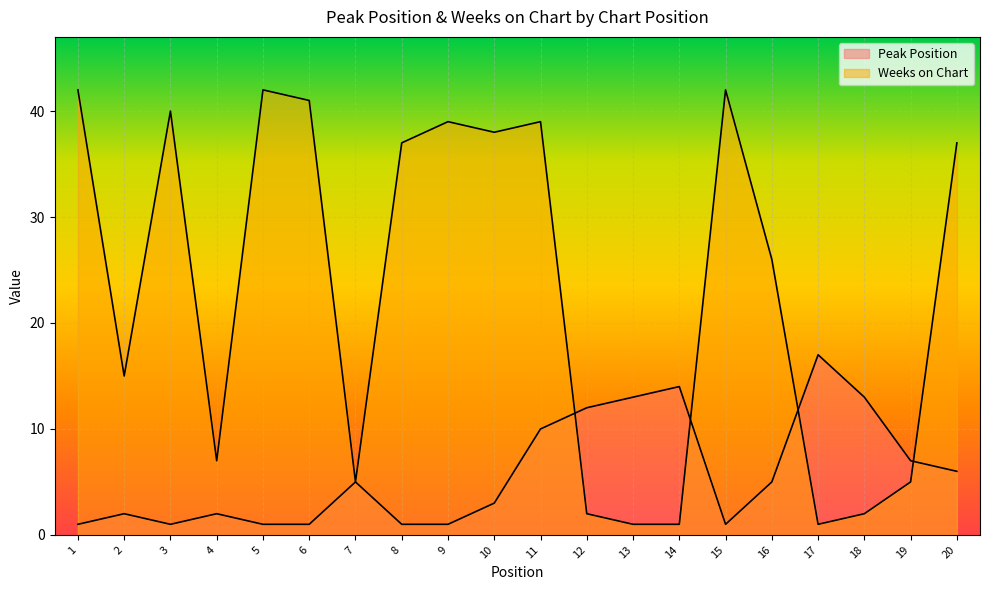

Where does the Weeks on Chart series first go above 37?

1